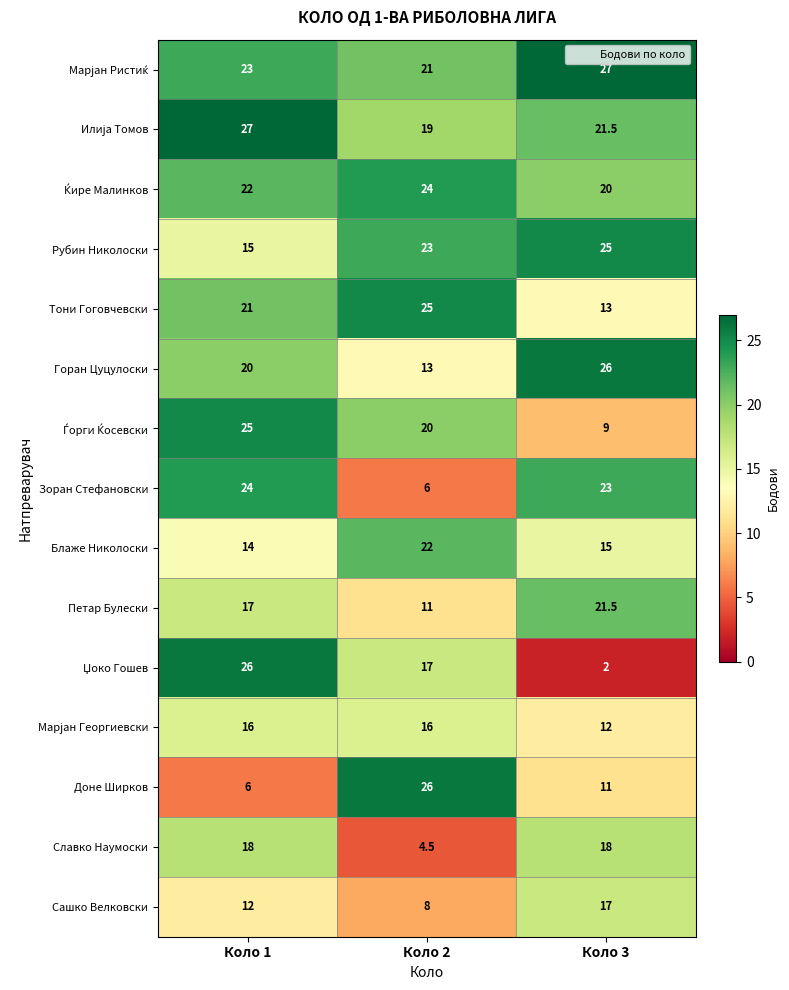

At how many categories does at least one series exceed 7?

3